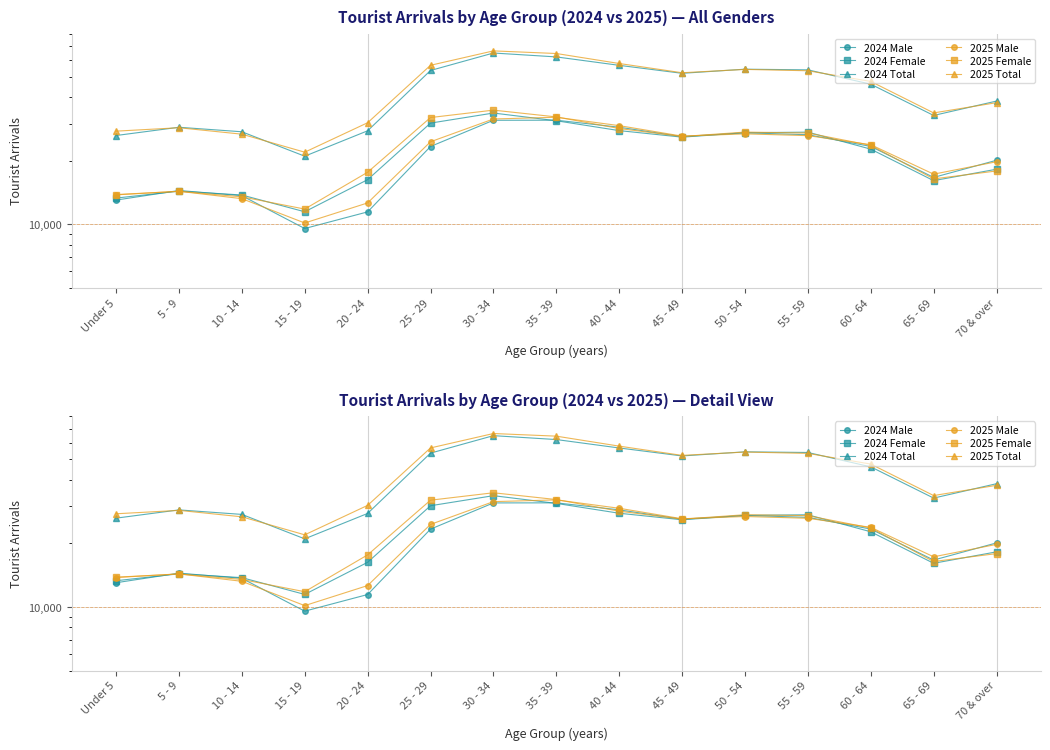

What is the value of the 2025 Female point at the 9th from the left?

28425